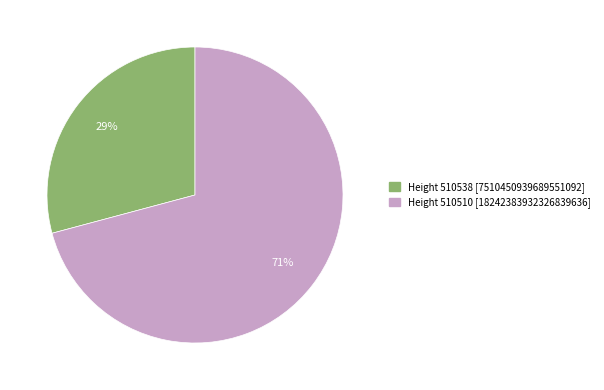

Is there a majority slice in this chart?

Yes